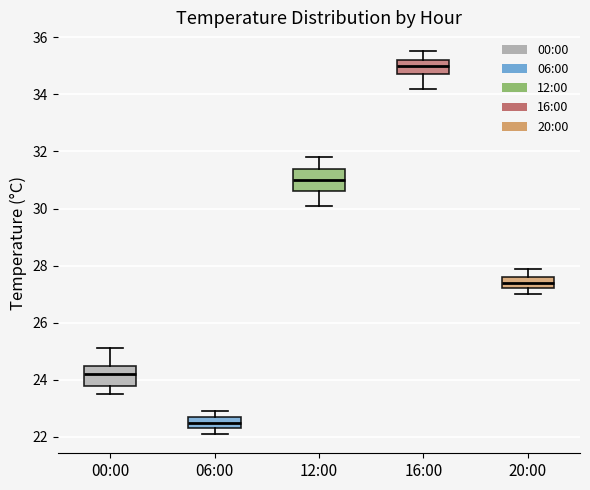

Where is the lower edge of the box for 06:00 on the y-axis? The values are not printed on the chart, so give them approximately, as read against the axis.

22.4